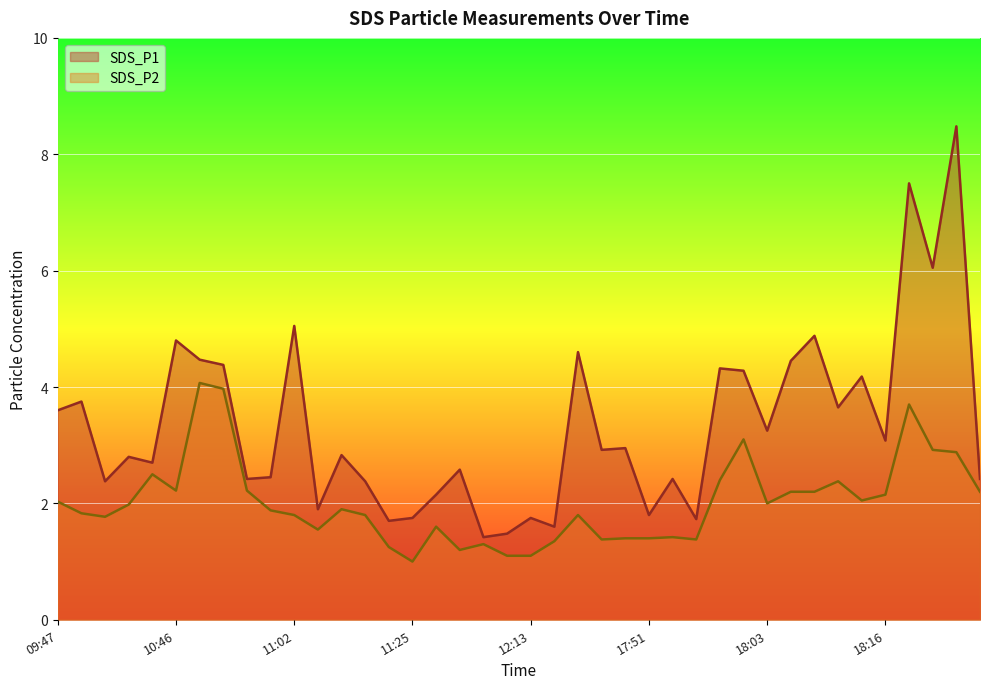

The SDS_P1 series shows 2.9 at 17:46. True or false?

True